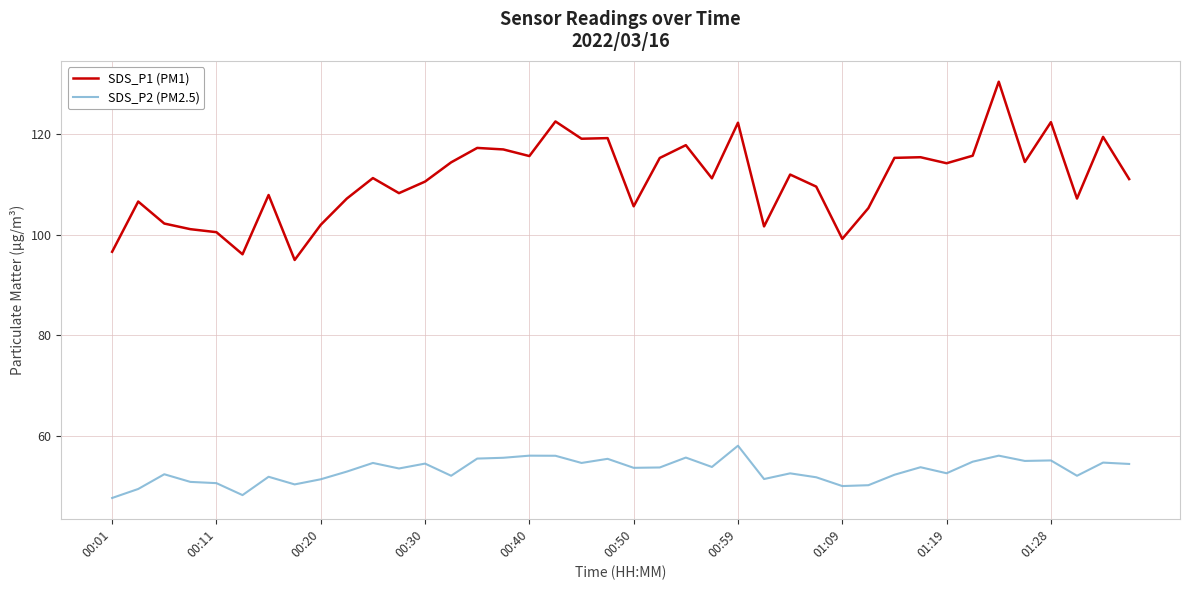

Which series has the widest spread of values?

SDS_P1 (PM1)